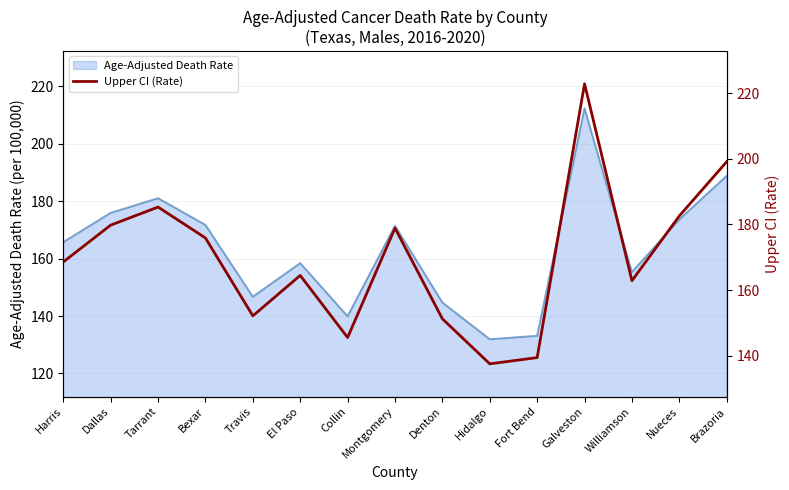

At which label does Age-Adjusted Death Rate reach its peak?

Galveston